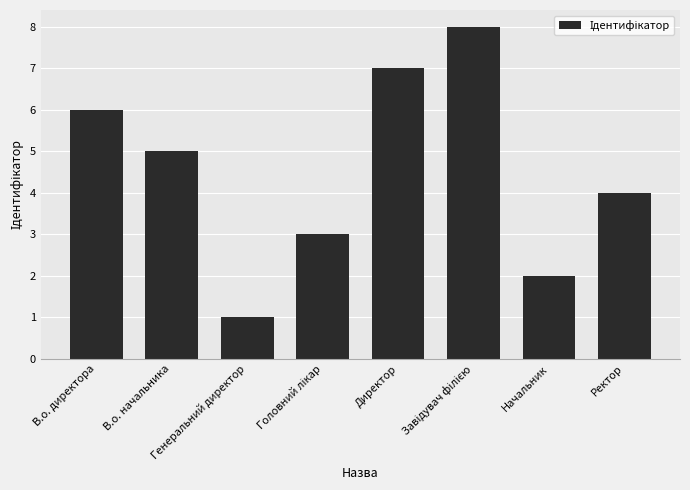

How many distinct data groups are displayed?

1